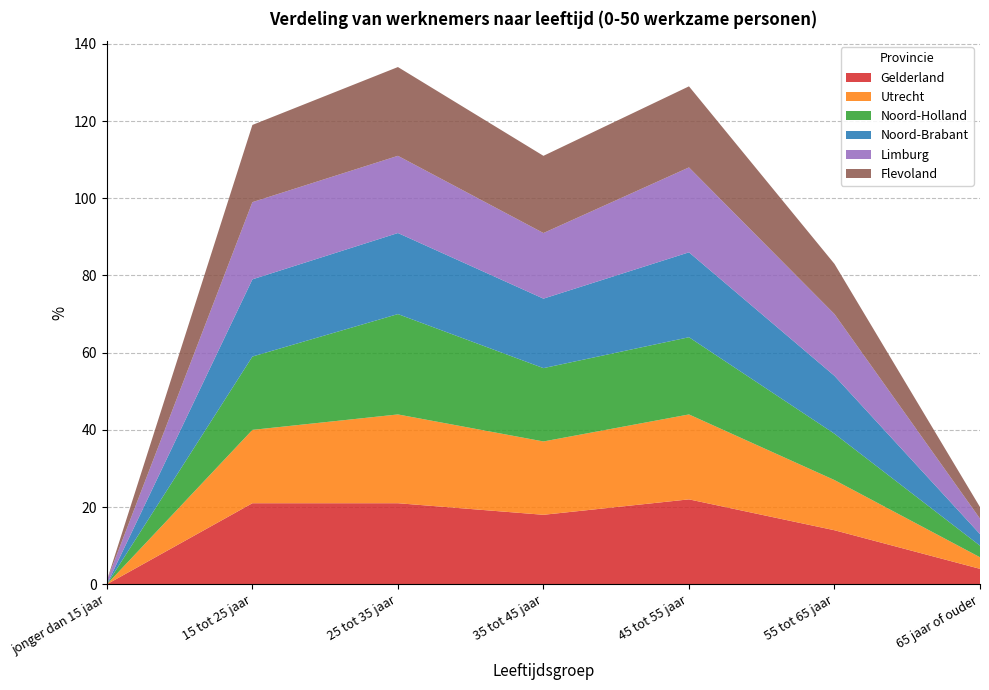

Reading left to right, extract all data points from this chart.

Gelderland: 0	21	21	18	22	14	4
Utrecht: 0	19	23	19	22	13	3
Noord-Holland: 0	19	26	19	20	12	3
Noord-Brabant: 0	20	21	18	22	15	3
Limburg: 1	20	20	17	22	16	4
Flevoland: 0	20	23	20	21	13	3